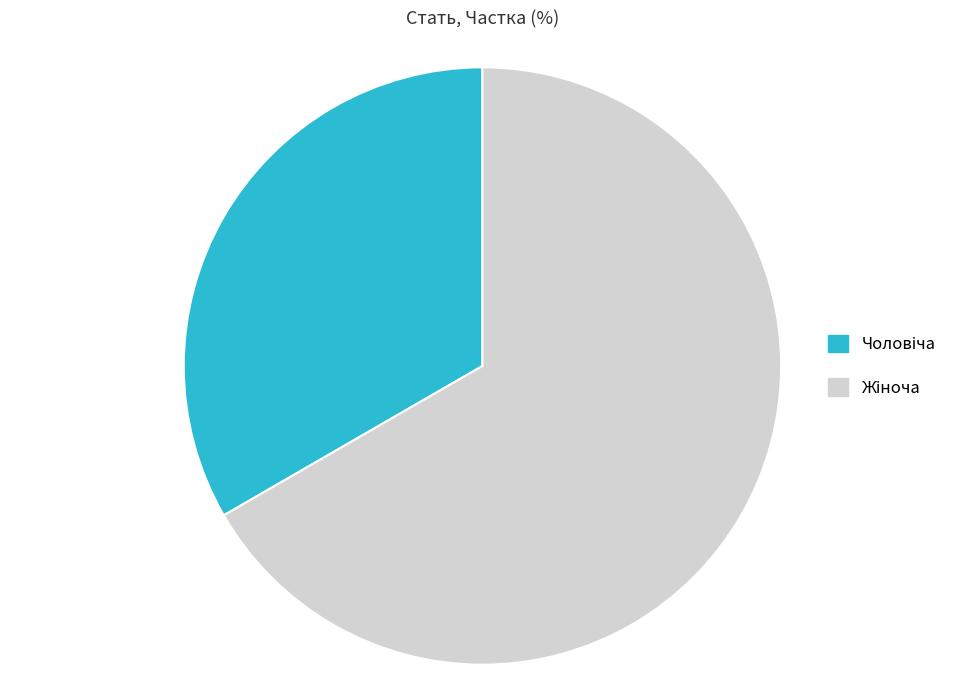

How many segments does this pie chart have?

2